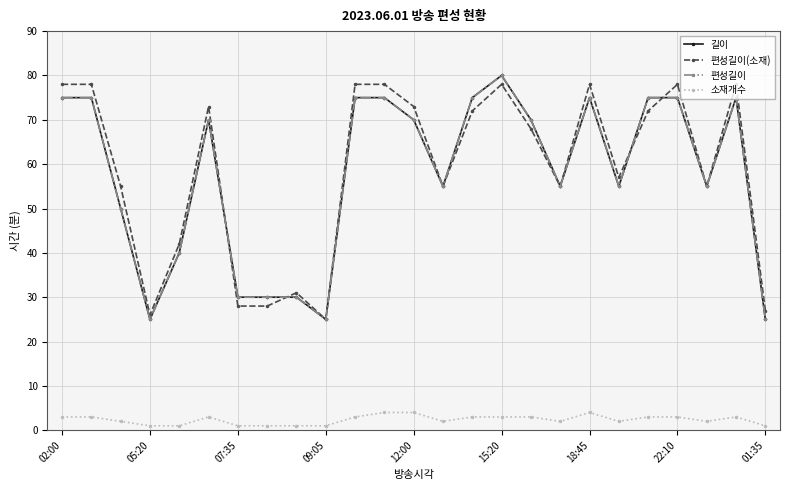

What is the lowest value of the 길이 series?

25